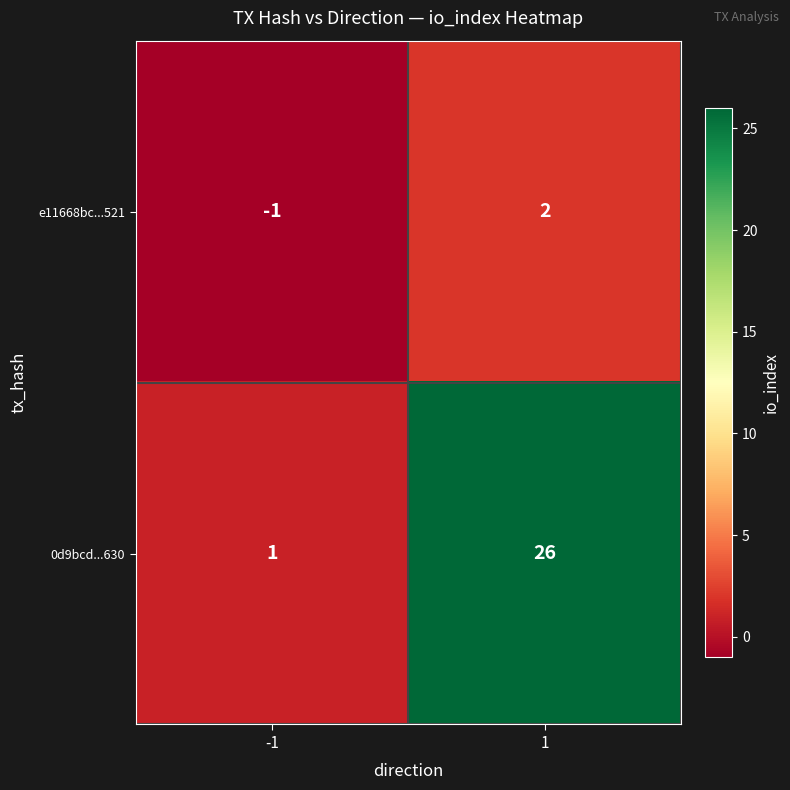

At how many categories does at least one series exceed 20?

1